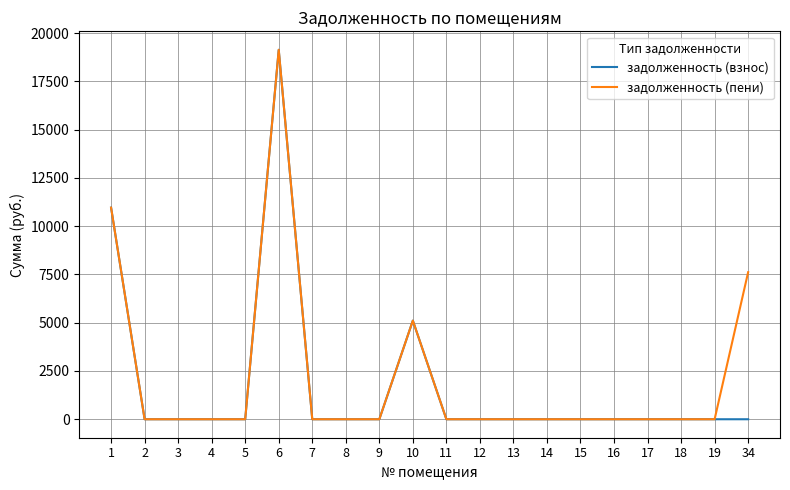

Is this an area chart (filled region under the line)?

No